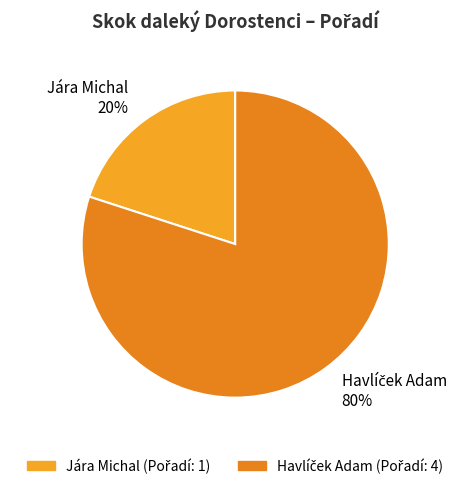

What is the smallest slice in the pie chart?

Jára Michal